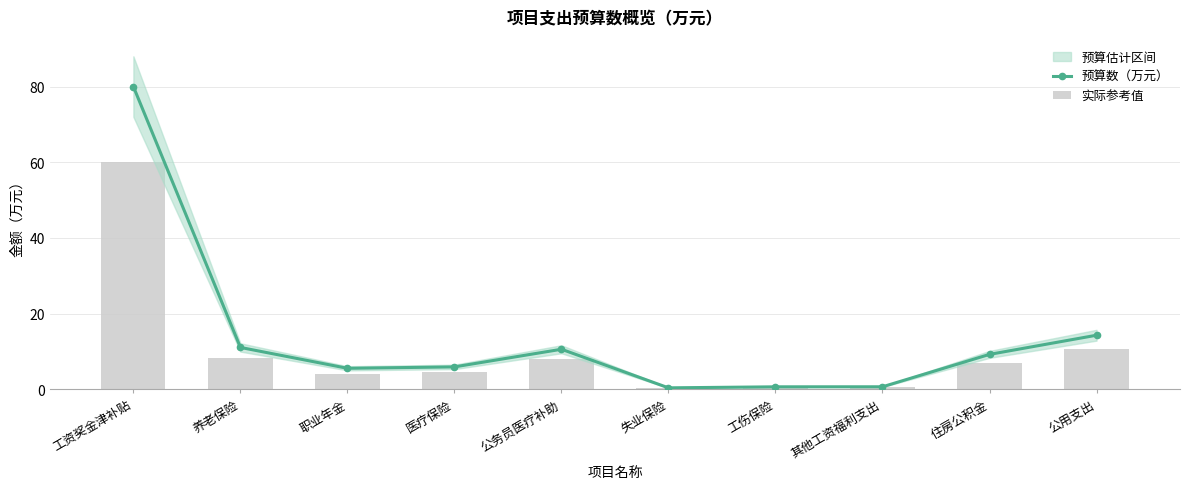

At which label is 预算数（万元） closest to 40?

公用支出